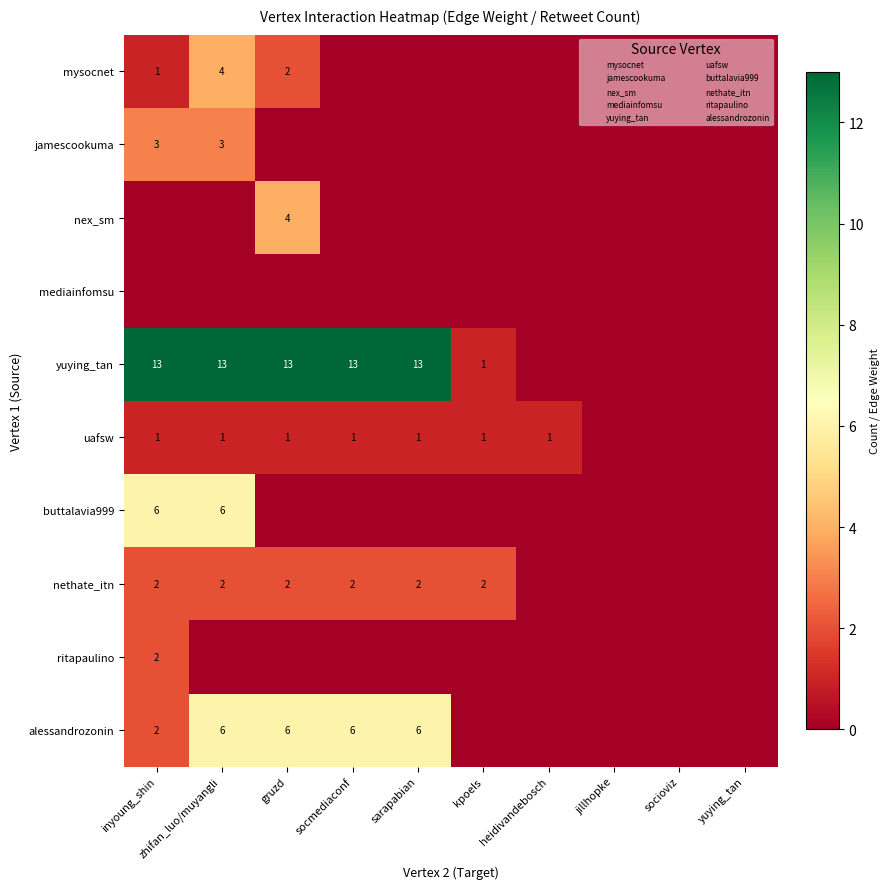

List the labels in order of mysocnet value, largest first.

zhifan_luo/muyangli, gruzd, inyoung_shin, socmediaconf, sarapabian, kpoels, heidivandebosch, jillhopke, socioviz, yuying_tan